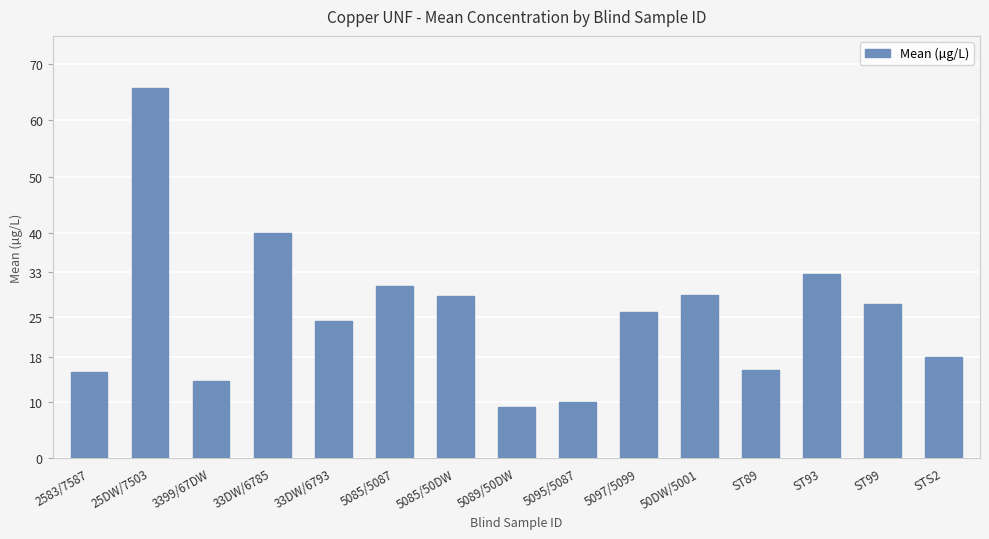

The value at 5095/5087 is 10.0. True or false?

True